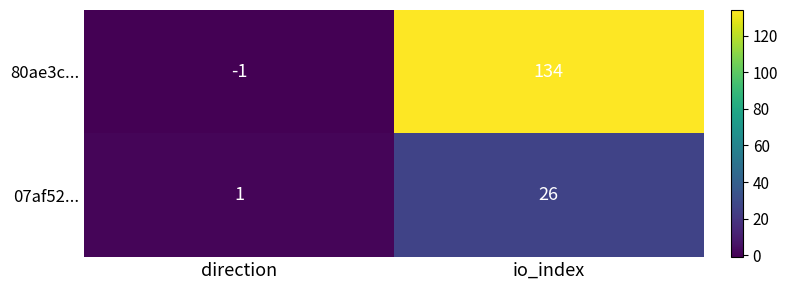

The 07af52... series shows 18 at io_index. True or false?

False